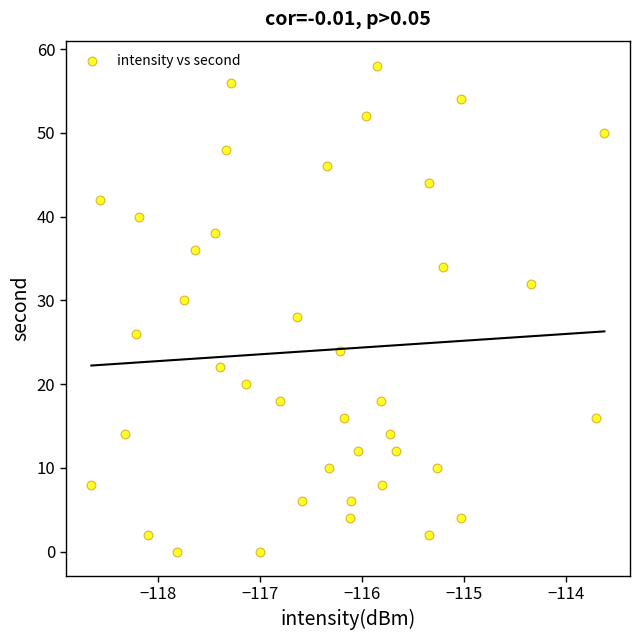

What is the range of Y values (max minus min)?

58